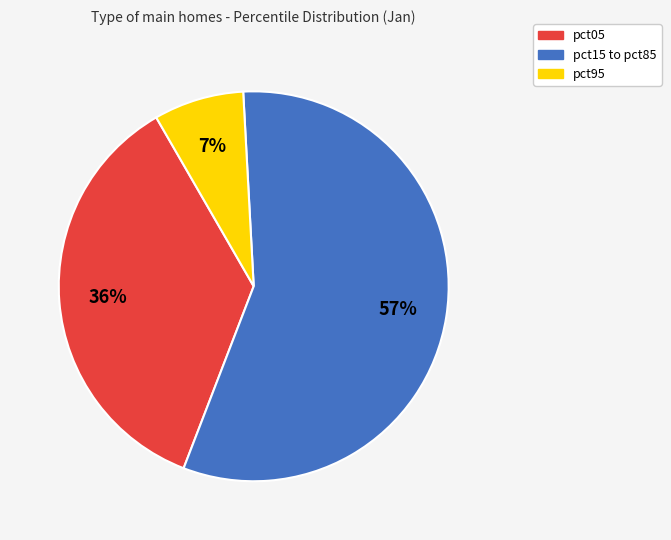

Is there any slice that represents more than half of the pie?

Yes